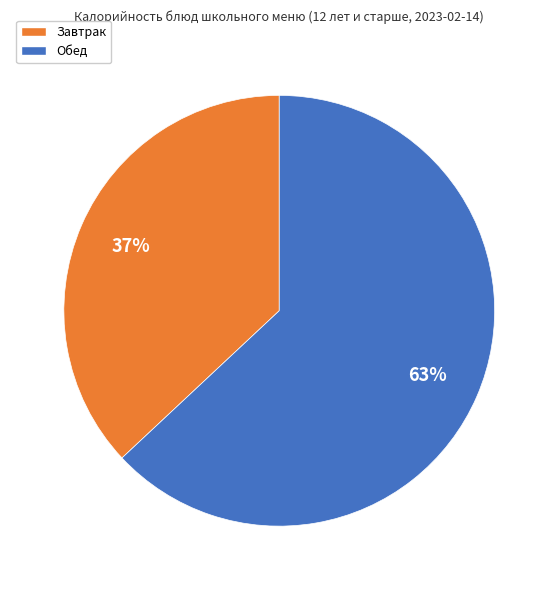

Is there any slice that represents more than half of the pie?

Yes